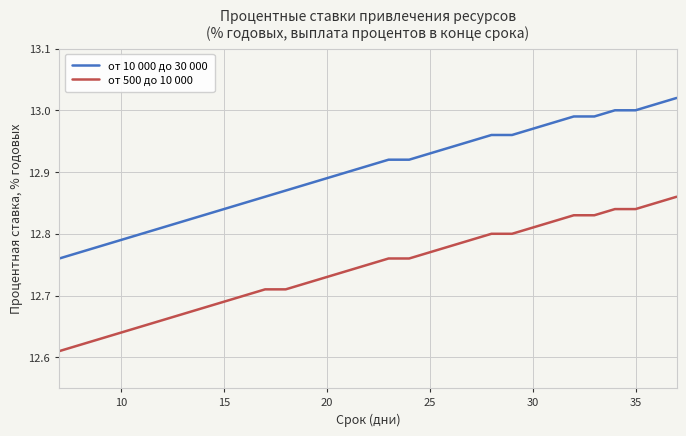

Rank the series by their maximum value, from lowest to highest.

от 500 до 10 000, от 10 000 до 30 000